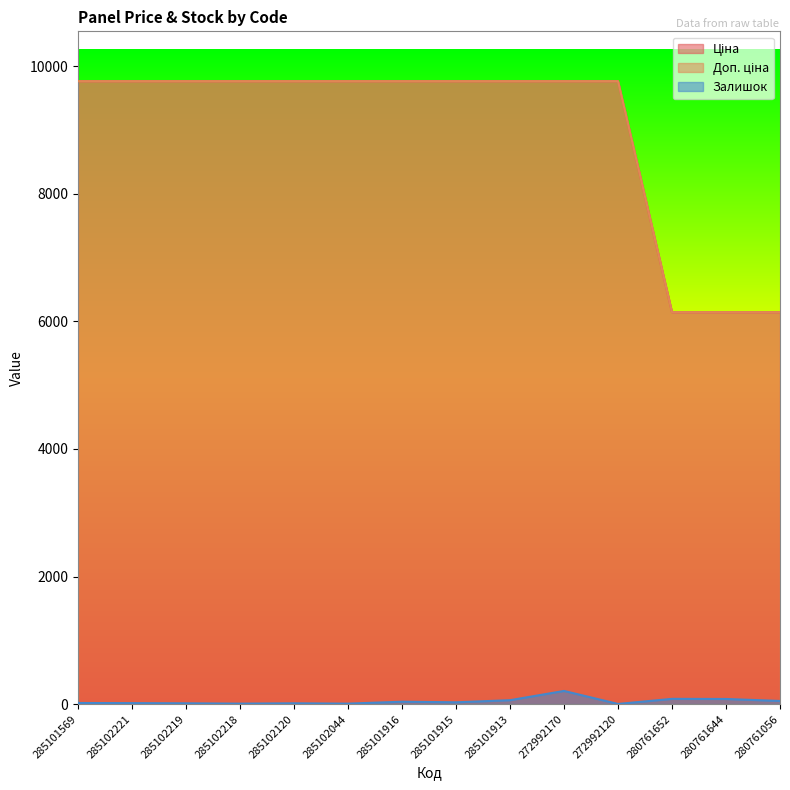

The Ціна series shows 15404.3 at 285101916. True or false?

False